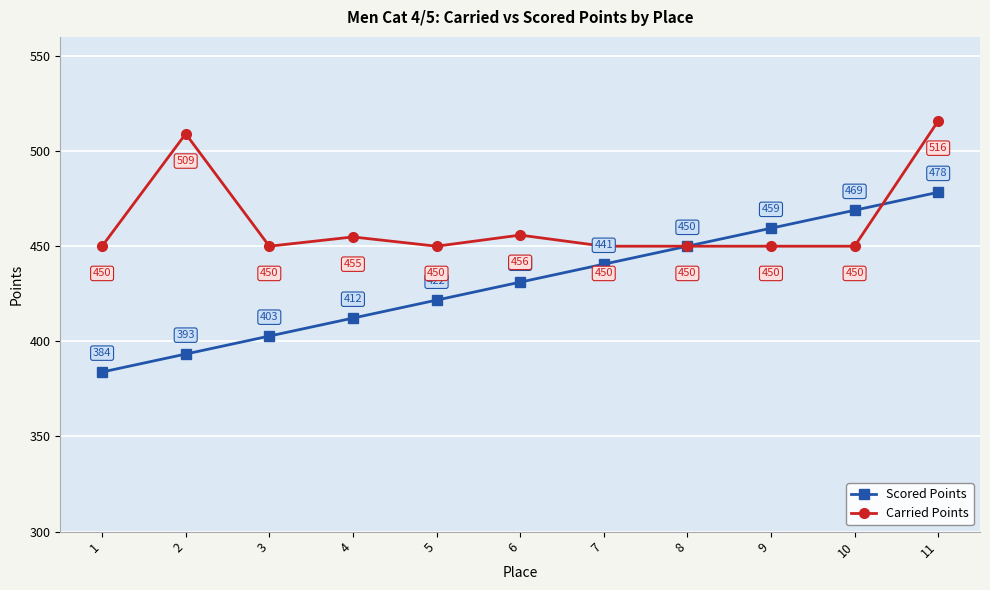

How many interior local peaks does the Carried Points series have?

3